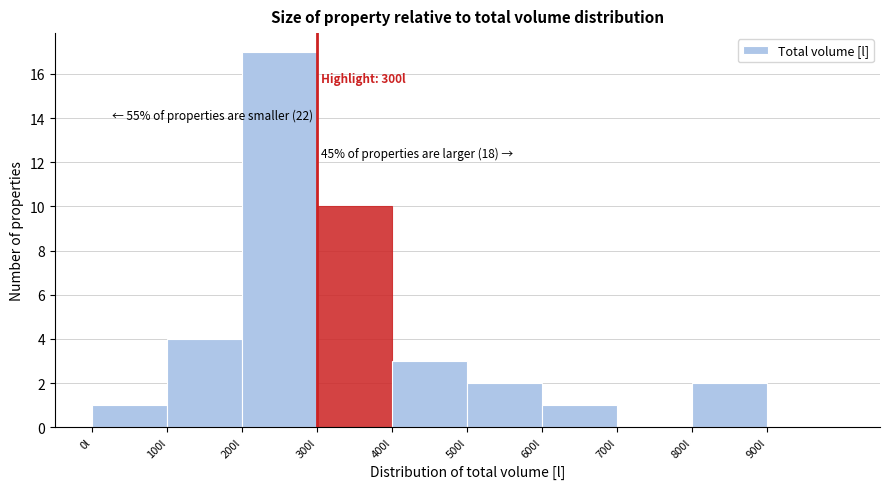

Over which range of the x-axis is the bar tallest?

200 to 300